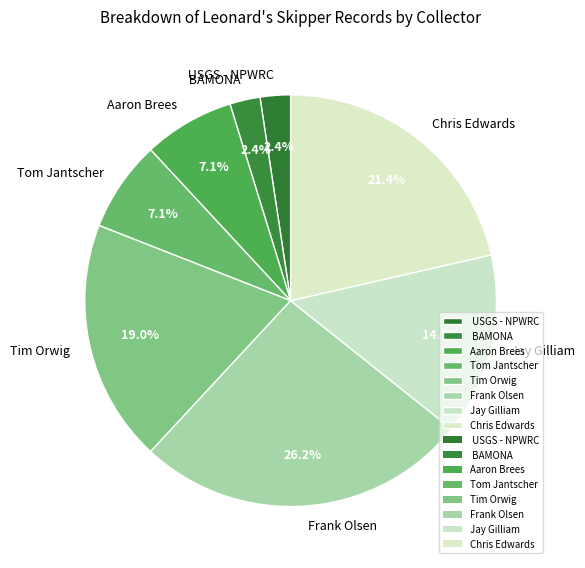

Which category has the biggest portion of the pie?

Frank Olsen